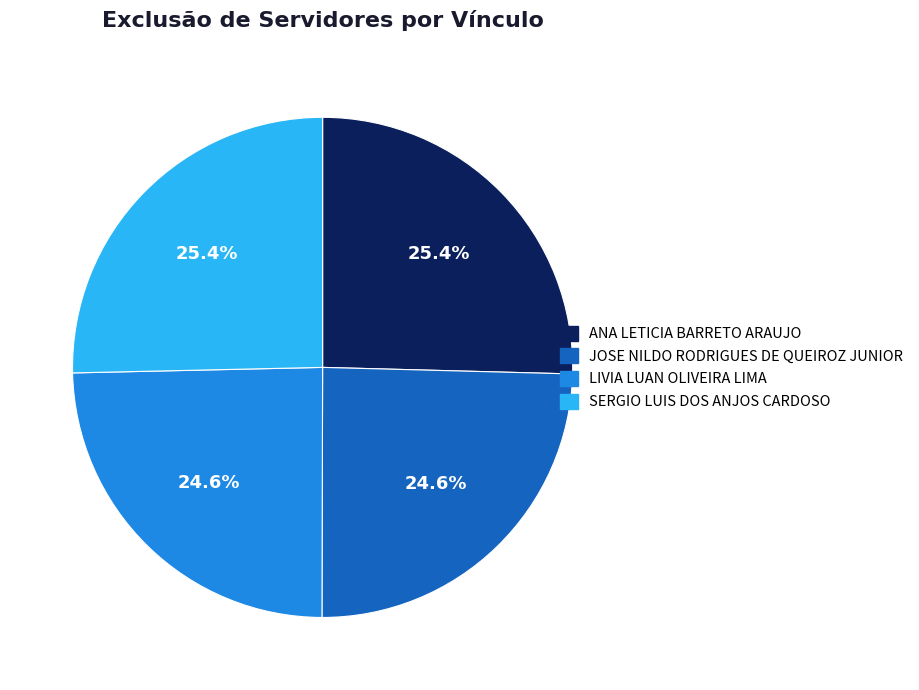

Approximately how many times larger is the value at SERGIO LUIS DOS ANJOS CARDOSO compared to LIVIA LUAN OLIVEIRA LIMA?

1.0